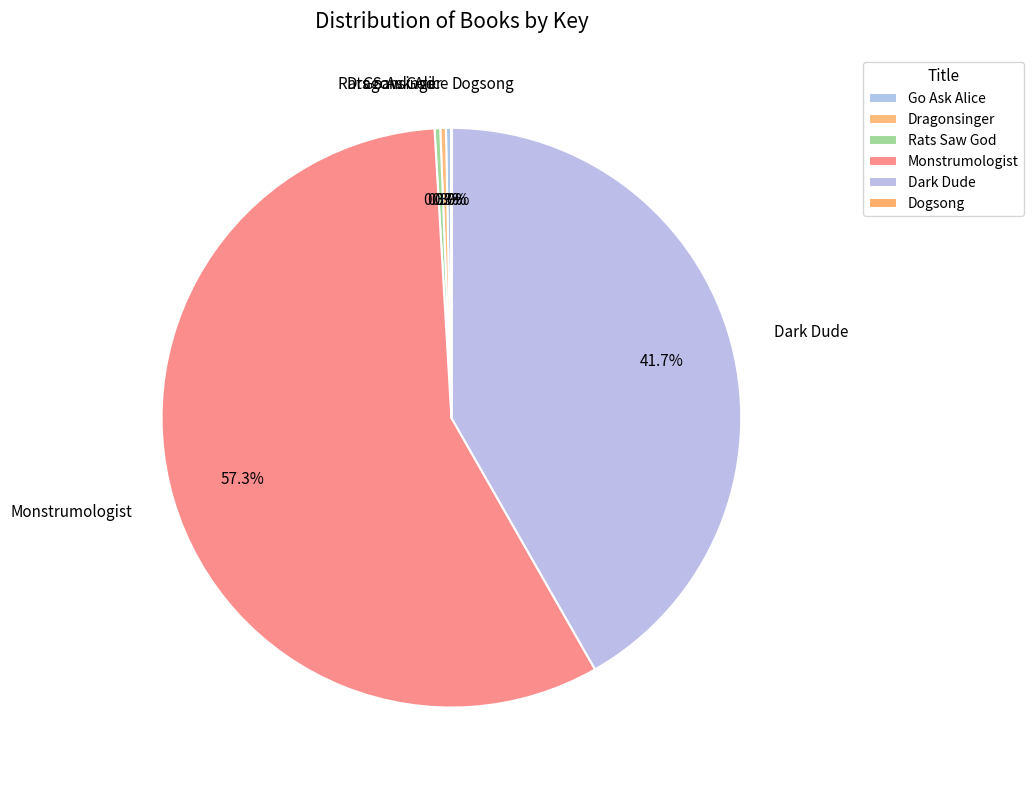

Does any single category account for the majority?

Yes